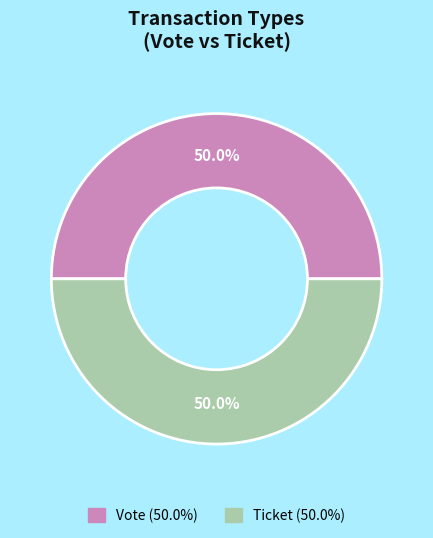

How many segments does this pie chart have?

2